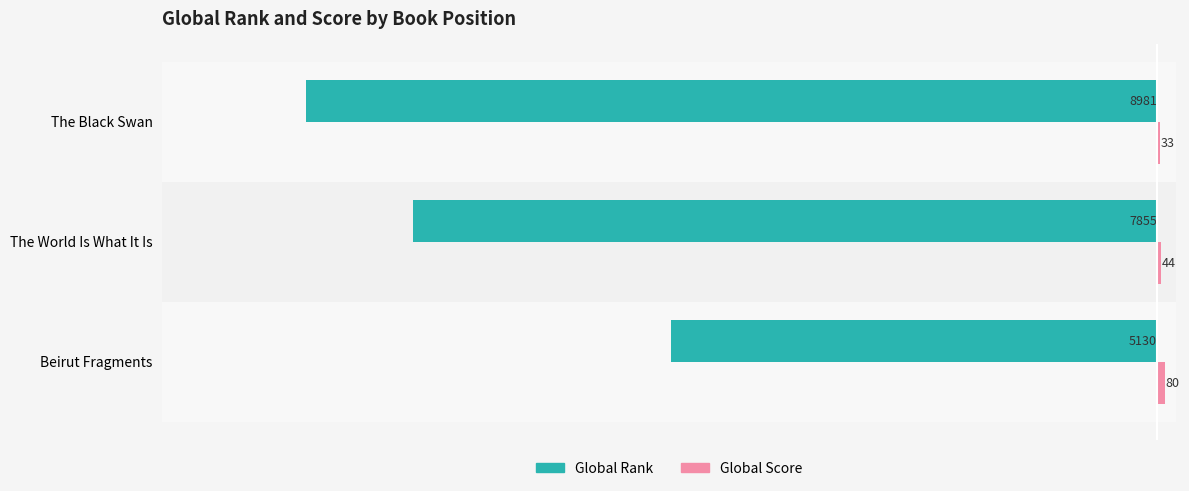

What is the difference between the Global Rank values at Beirut Fragments and The World Is What It Is?

2725